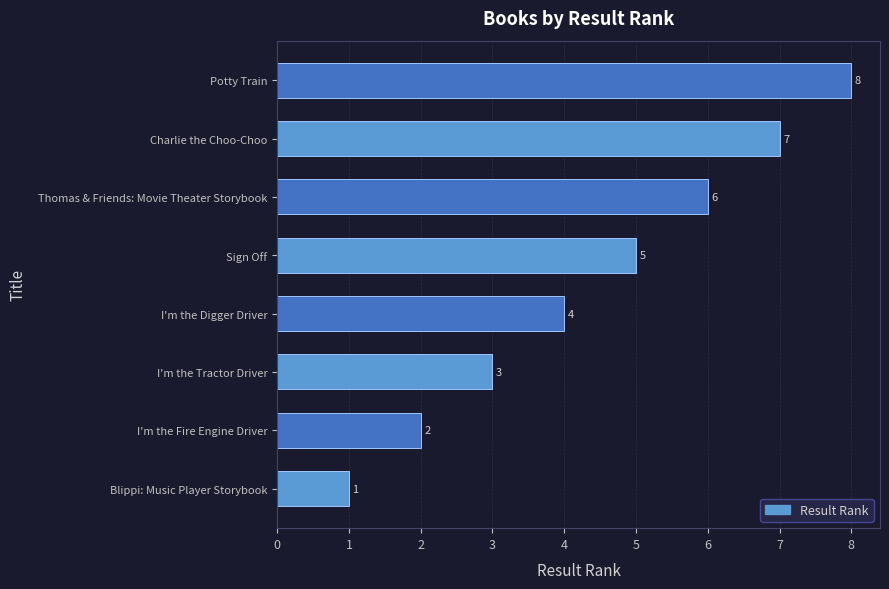

What is the difference between the maximum and minimum values?

7